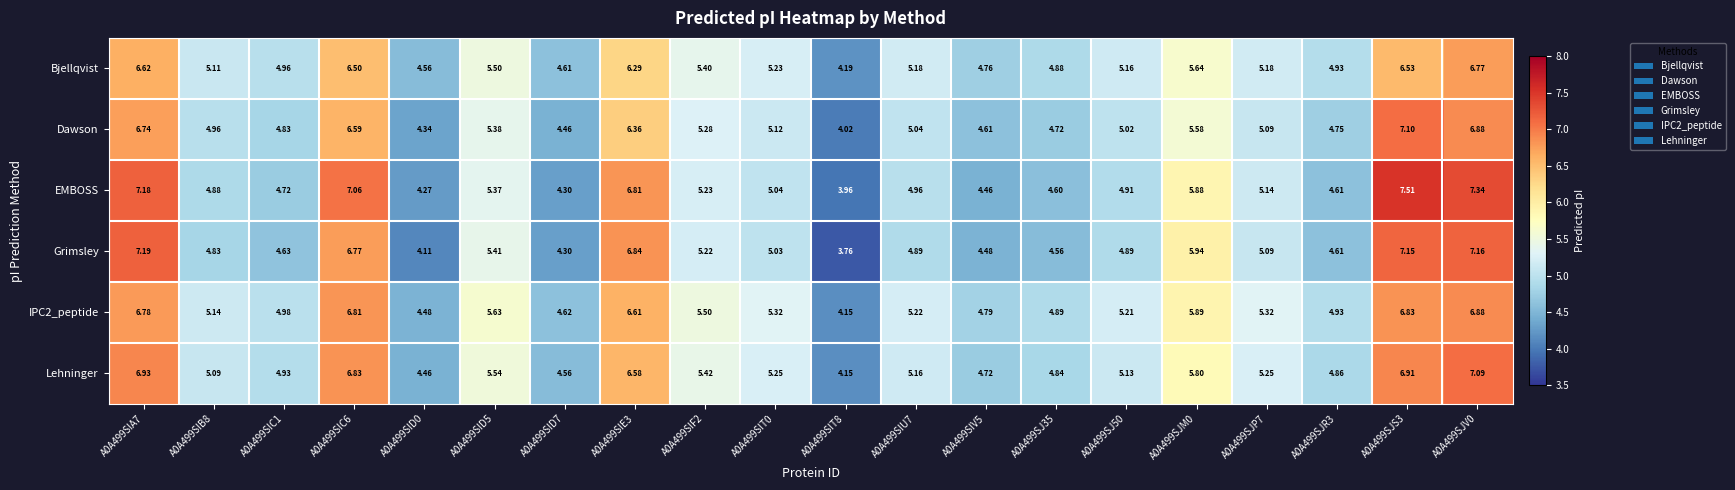

Which series changed the most between A0A499SIB8 and A0A499SJ35?

EMBOSS